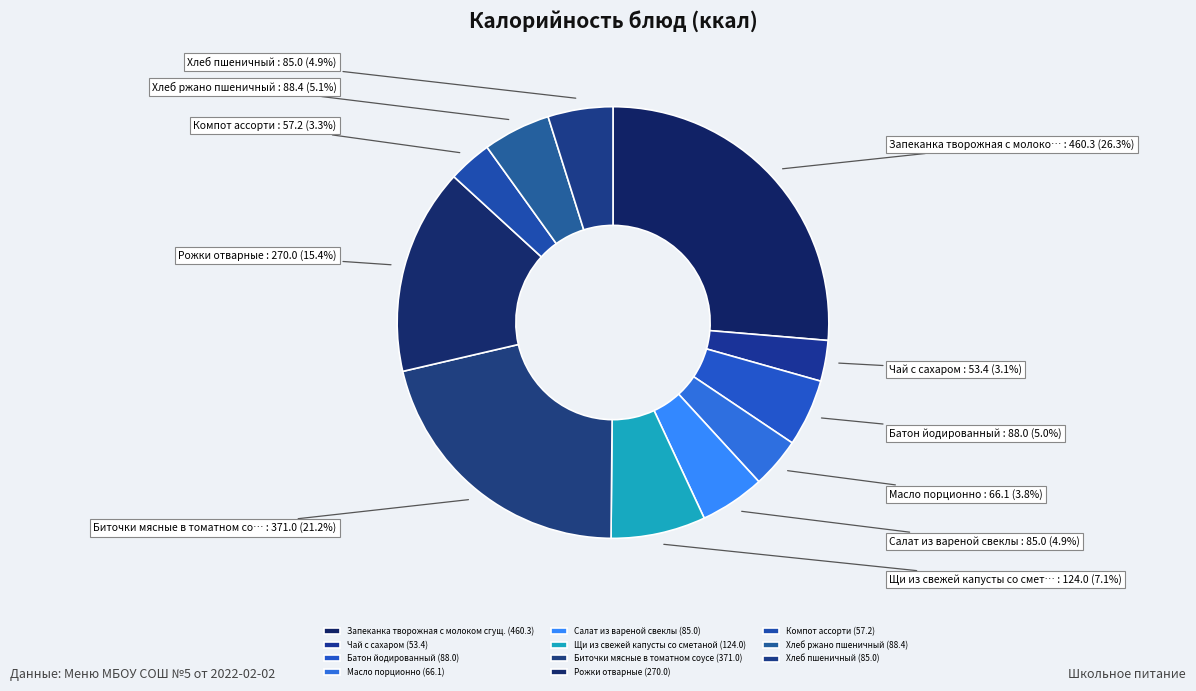

What is the largest slice in the pie chart?

Запеканка творожная с молоком сгущ.